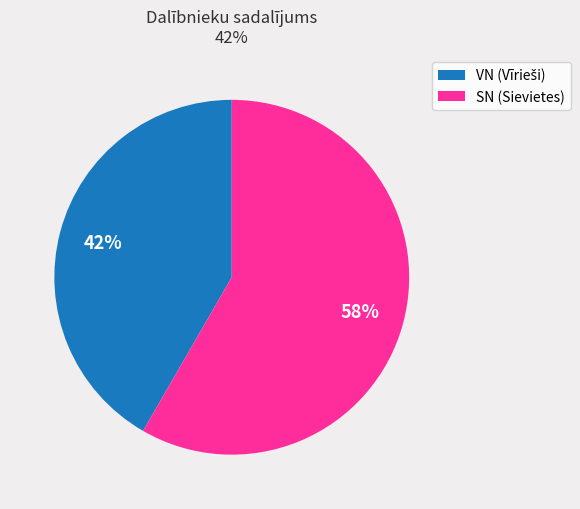

How many slices are in this pie chart?

2